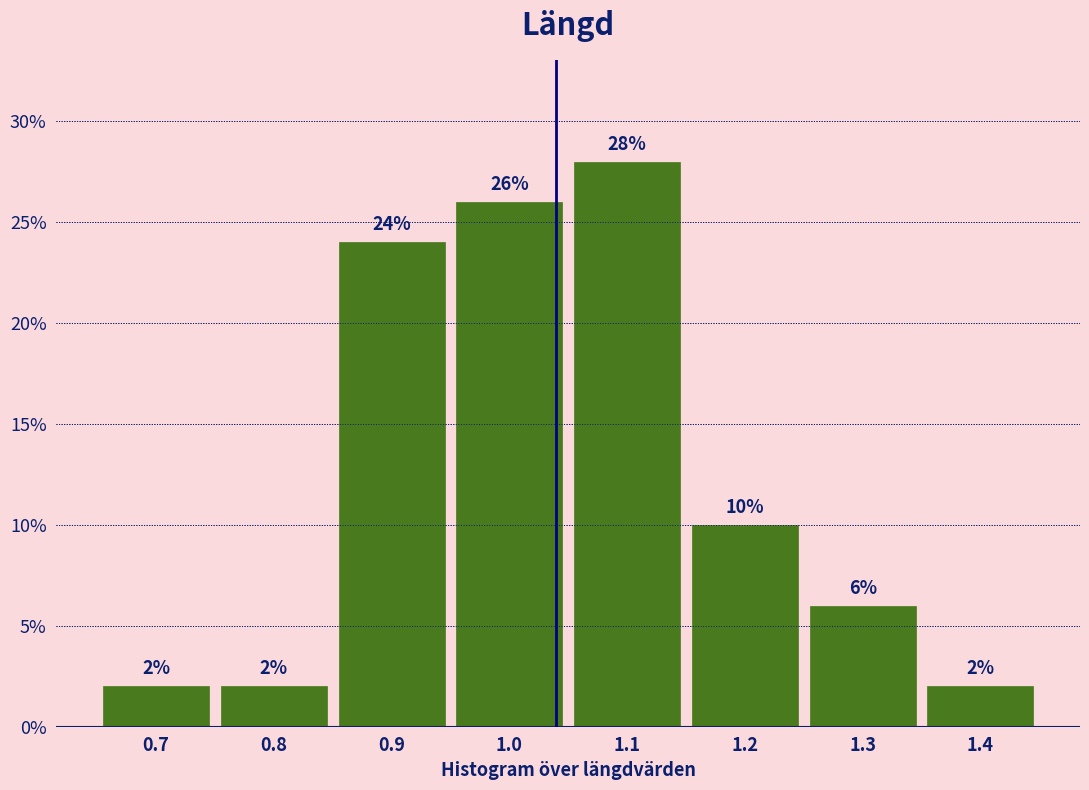

Reading left to right, transcribe this chart: for each bar, give the range it covers on the x-axis and its height.

0.65 to 0.75: 2
0.75 to 0.85: 2
0.85 to 0.95: 24
0.95 to 1.05: 26
1.05 to 1.15: 28
1.15 to 1.25: 10
1.25 to 1.35: 6
1.35 to 1.45: 2